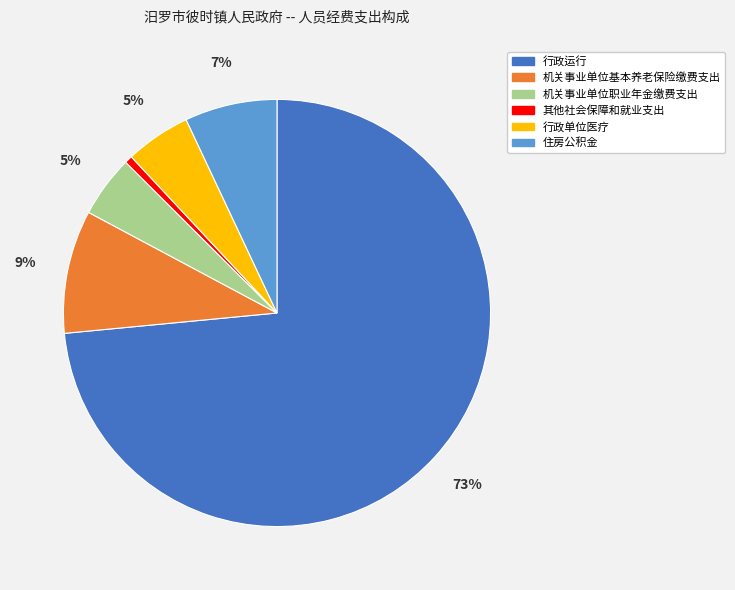

To the nearest percent, what portion does 行政运行 represent?

73%